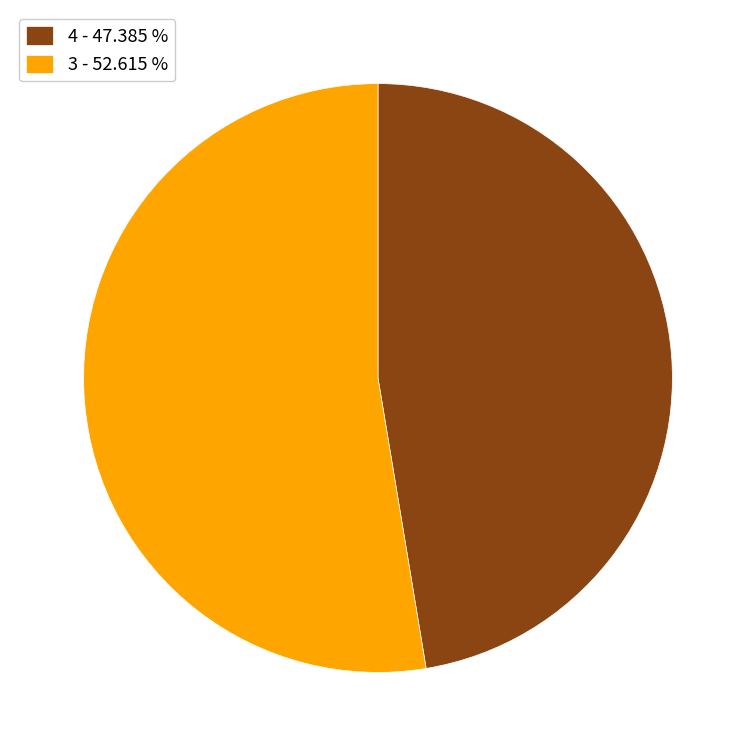

Which category has the biggest portion of the pie?

3